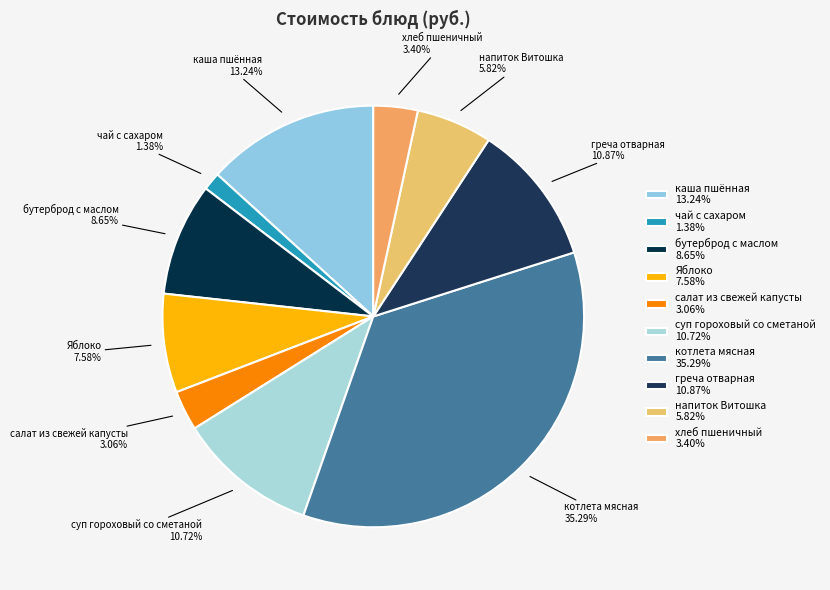

Which slice is the largest?

котлета мясная